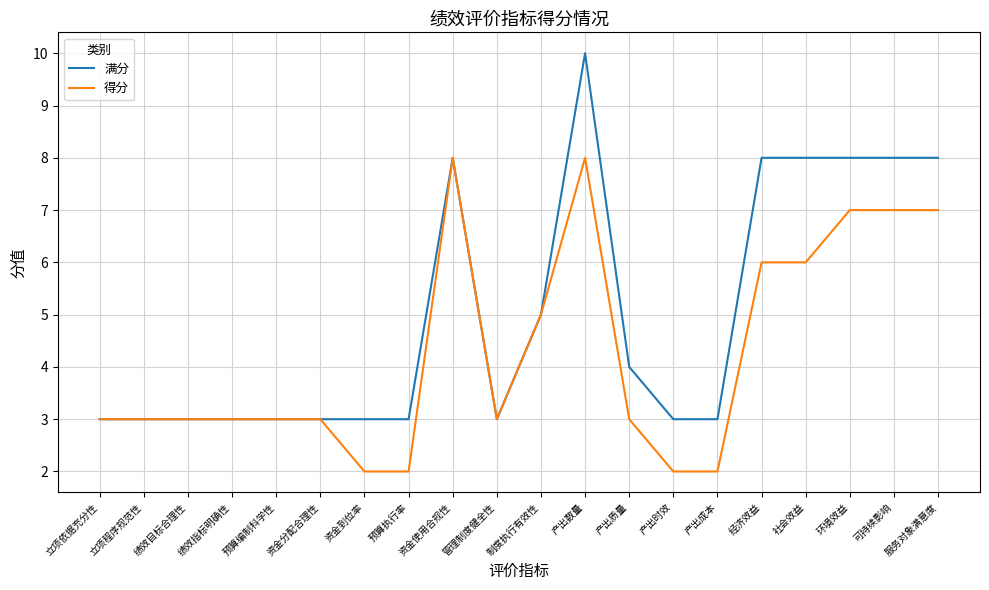

Count the 得分 values in the range 3 to 7.

14